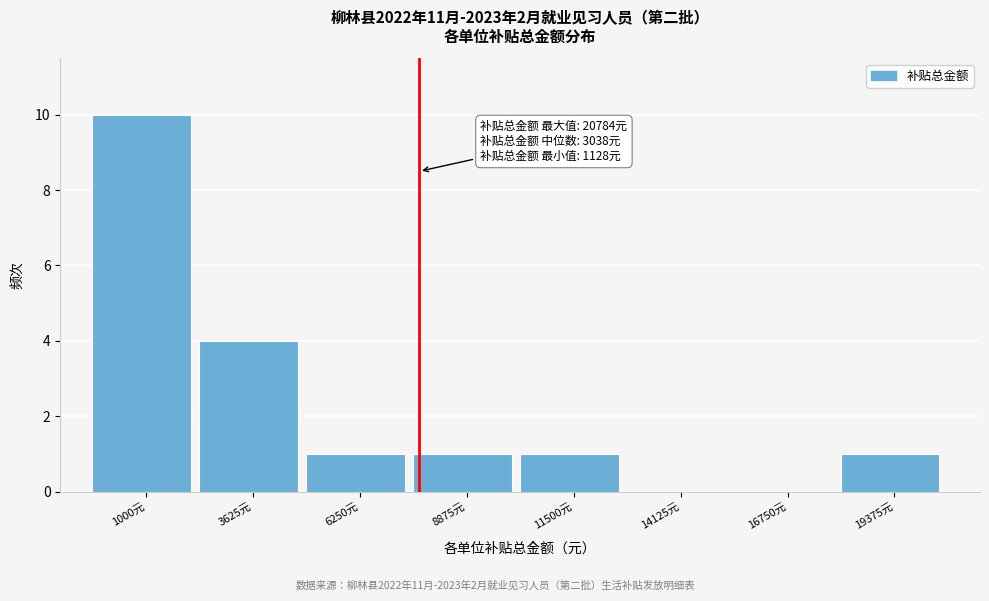

Reading left to right, transcribe all the data shown in this chart.

1000元=10	3625元=4	6250元=1	8875元=1	11500元=1	14125元=0	16750元=0	19375元=1